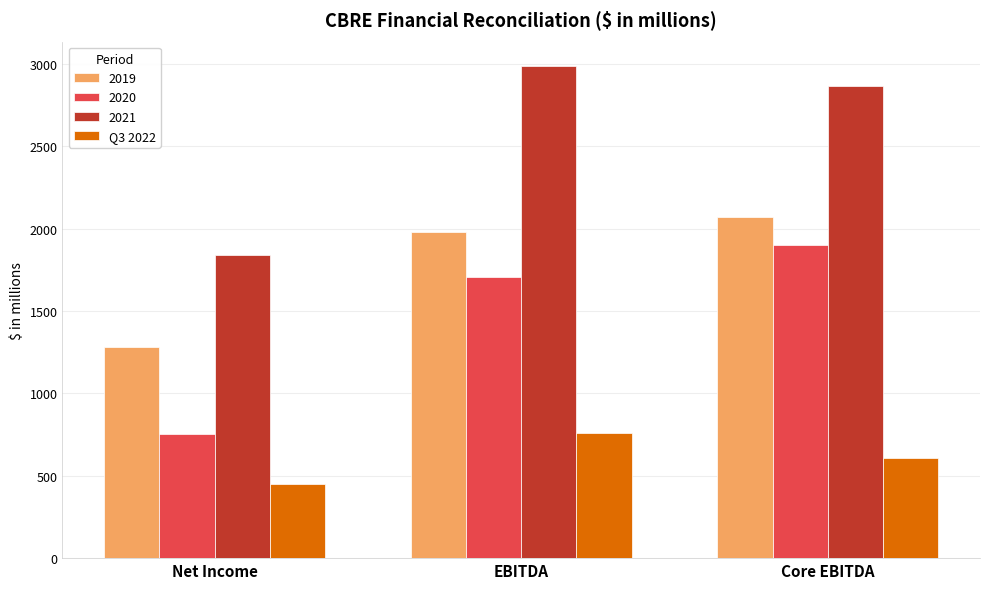

Reading left to right, transcribe all the data shown in this chart.

2019: 1282.3	1978.6	2069.5
2020: 751.9	1703.7	1898.3
2021: 1841.9	2985.5	2863.7
Q3 2022: 451.6	758.2	605.8